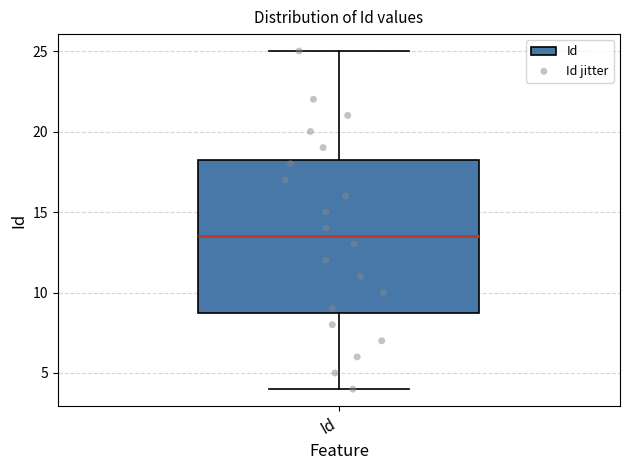

Where does the upper whisker of the box for Id end on the y-axis? The values are not printed on the chart, so give them approximately, as read against the axis.

25.0